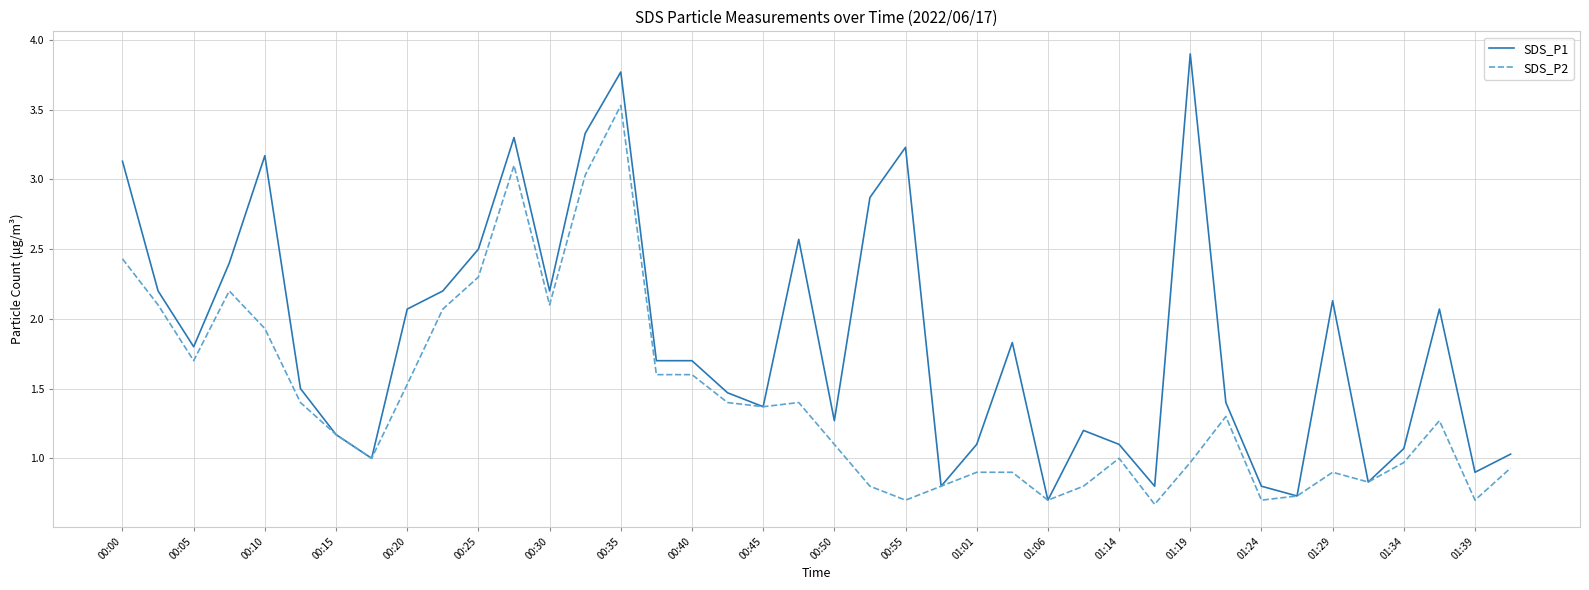

Which series has the largest range (max minus min)?

SDS_P1